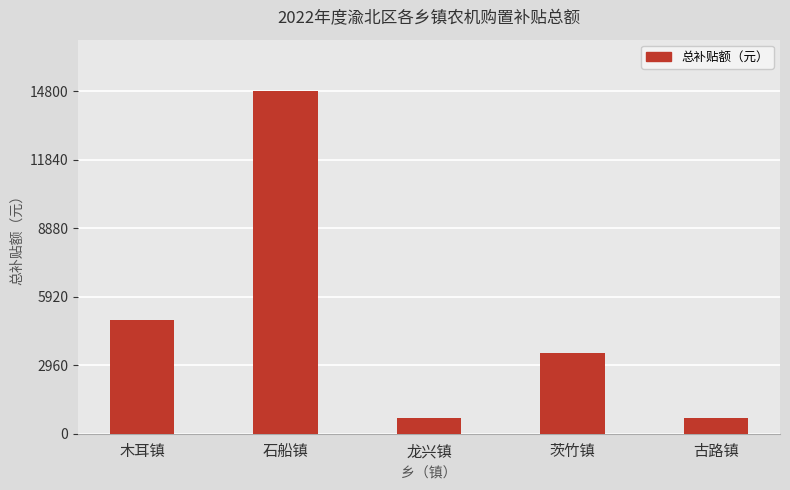

How many bars are there in total?

5